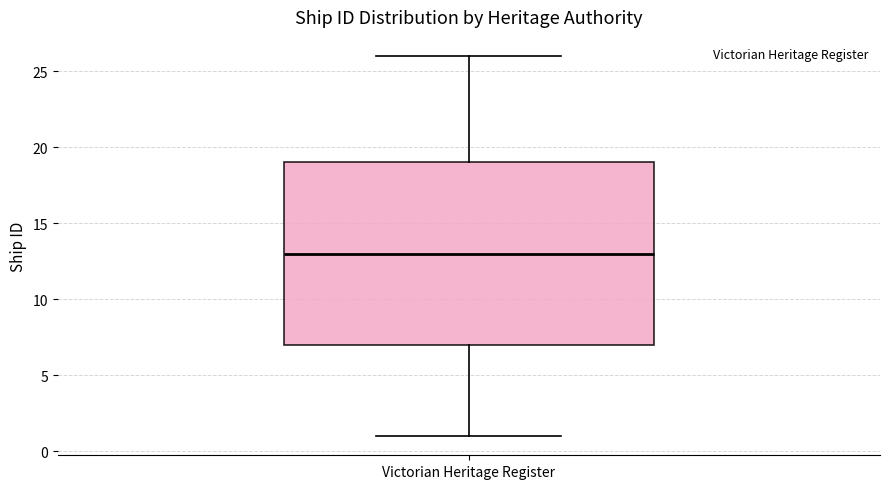

Transcribe this box plot: give where the median line is, the range the box spans, and where the two whiskers end, as read against the y-axis. The values are not printed on the chart, so give them approximately, as read against the axis.

median 13, box 7 to 19, whiskers 1 to 26